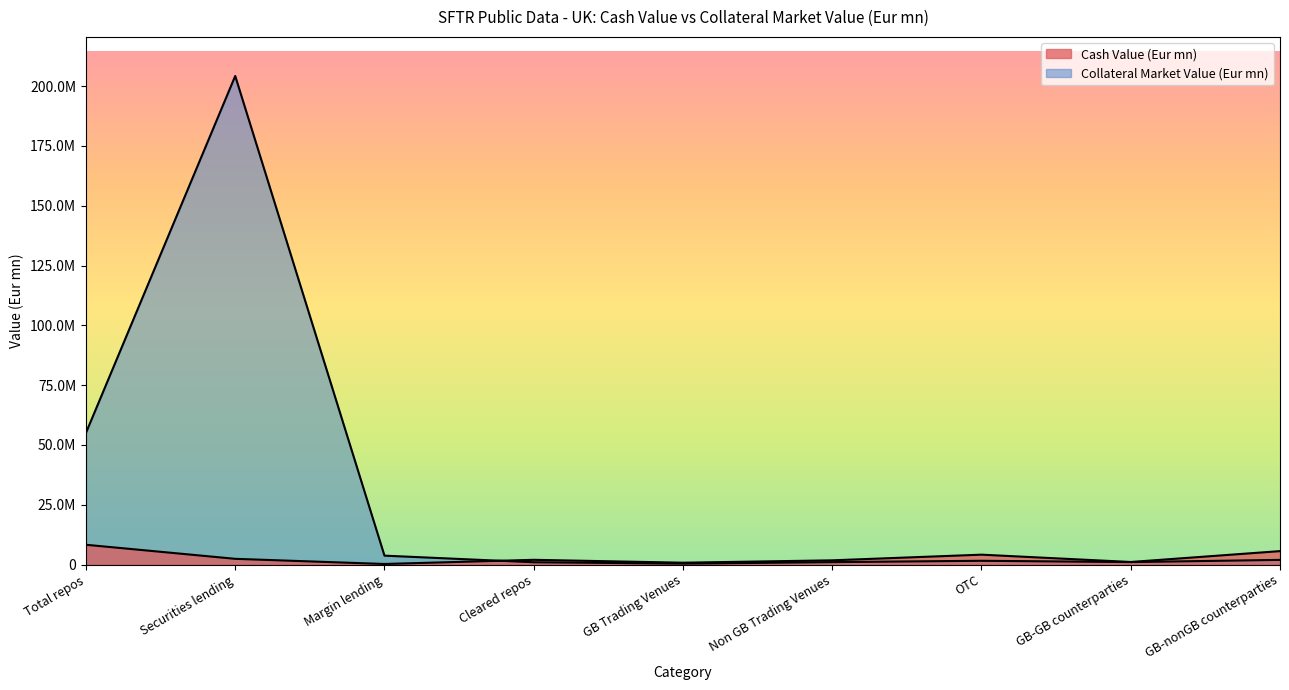

What is the maximum value for Cash Value (Eur mn)?

8285060.3